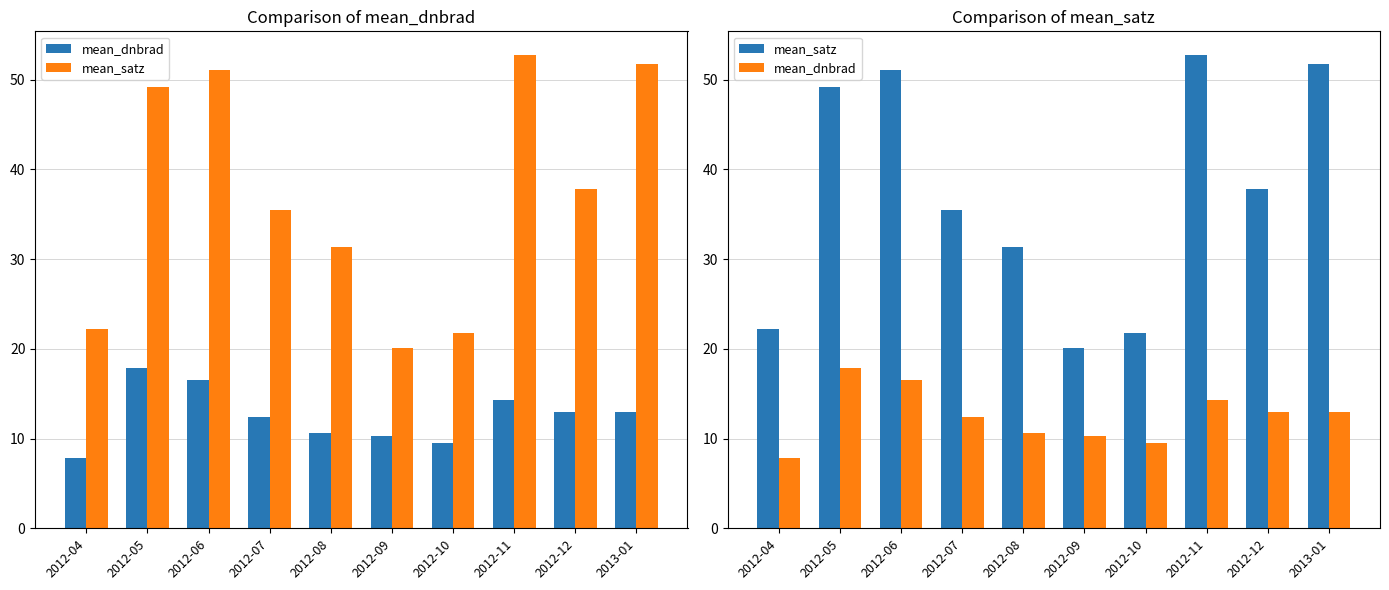

At which label does mean_satz reach its minimum?

2012-09